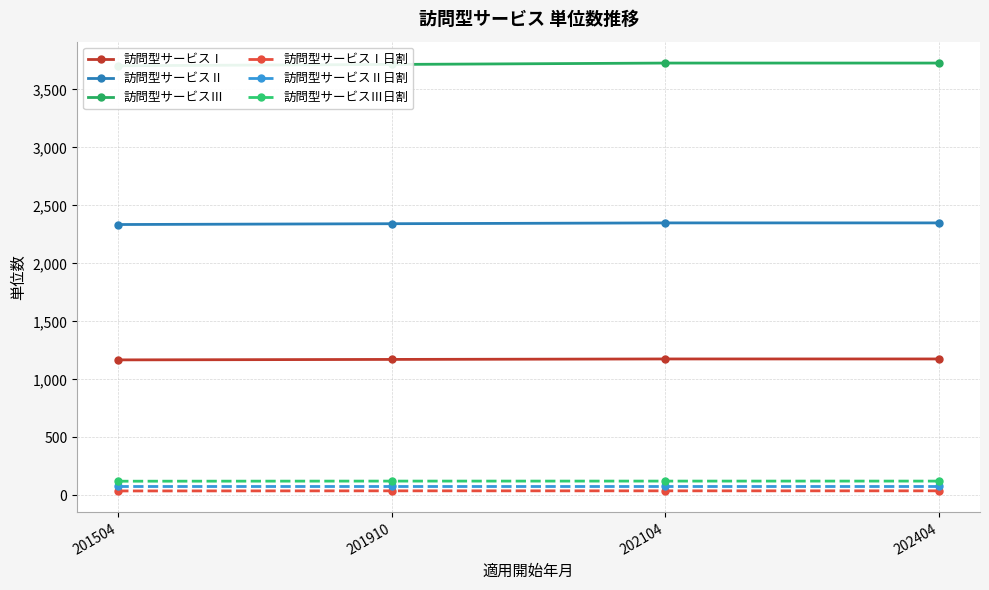

What is the value of the 訪問型サービスⅢ日割 point at the 1st from the left?

122